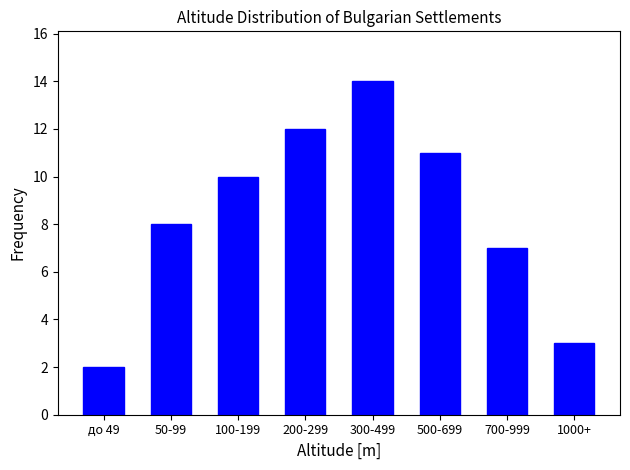

Reading right to left, list all the values displayed in this chart.

3	7	11	14	12	10	8	2